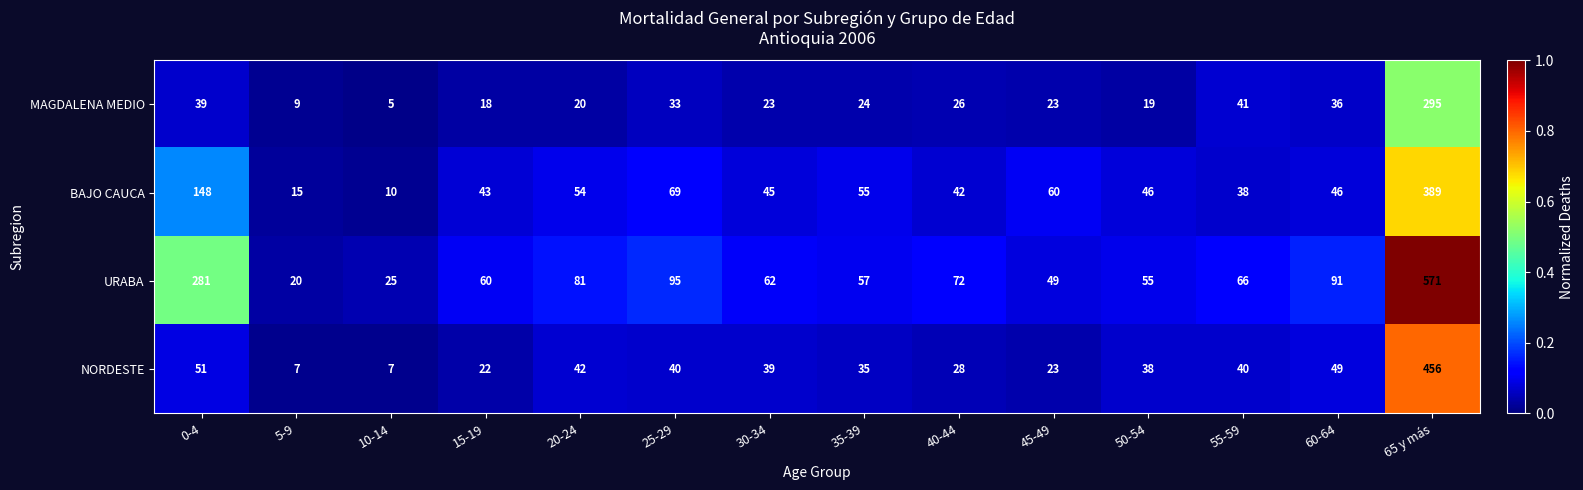

What value does the MAGDALENA MEDIO series have at 40-44?

26